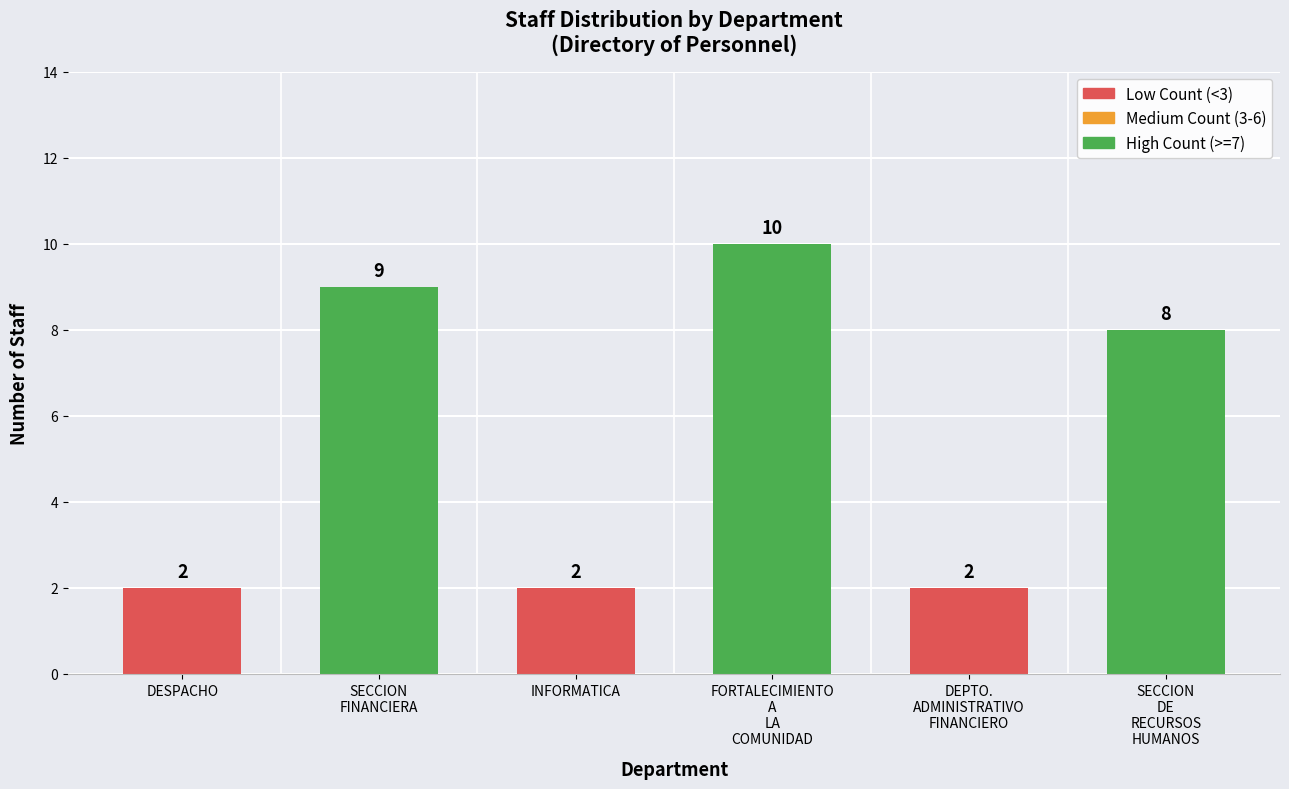

What is the smallest value displayed?

2